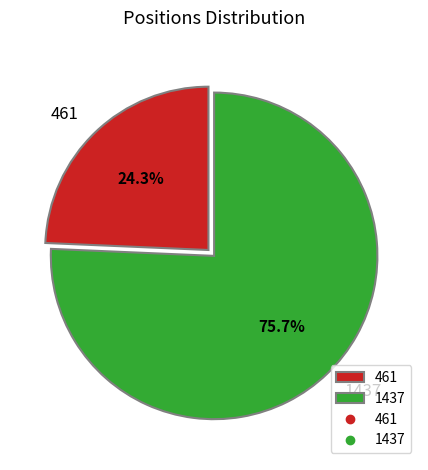

Which has a higher value, 461 or 1437?

1437